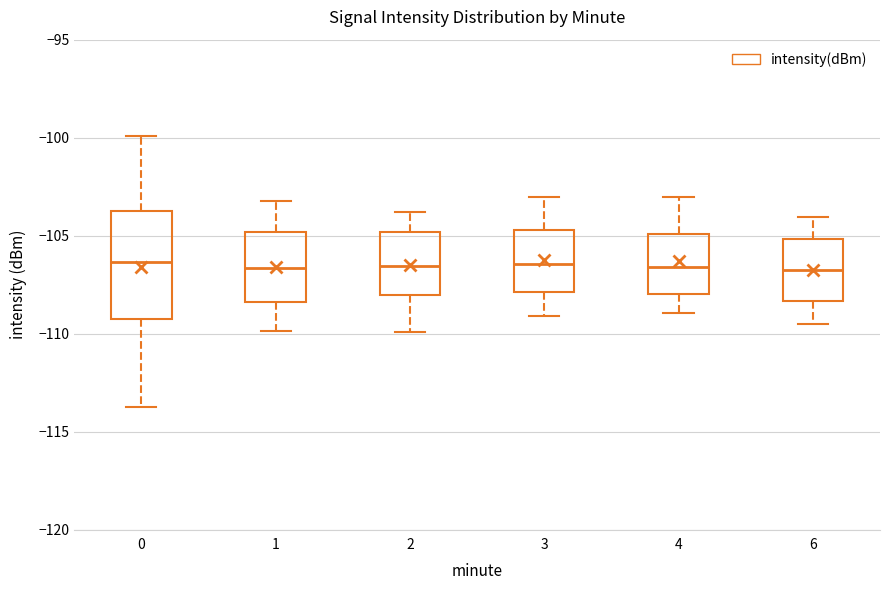

Reading left to right, transcribe this box plot: for each box, give where its median line is, the range the box spans, and where its two whiskers end, as read against the y-axis. The values are not printed on the chart, so give them approximately, as read against the axis.

0: median -106.5, box -109.5 to -103.5, whiskers -114.0 to -100.0
1: median -106.5, box -108.5 to -105.0, whiskers -110.0 to -103.0
2: median -106.5, box -108.0 to -105.0, whiskers -110.0 to -104.0
3: median -106.5, box -108.0 to -104.5, whiskers -109.0 to -103.0
4: median -106.5, box -108.0 to -105.0, whiskers -109.0 to -103.0
6: median -107.0, box -108.5 to -105.0, whiskers -109.5 to -104.0